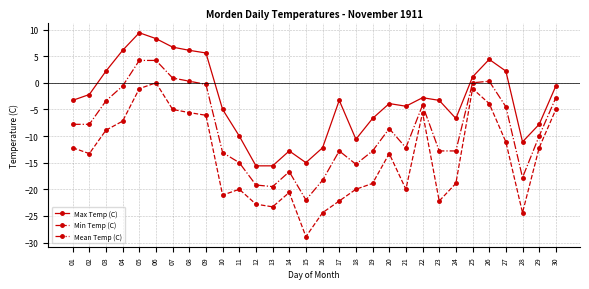

What value does the Max Temp (C) series have at 15?

-15.0